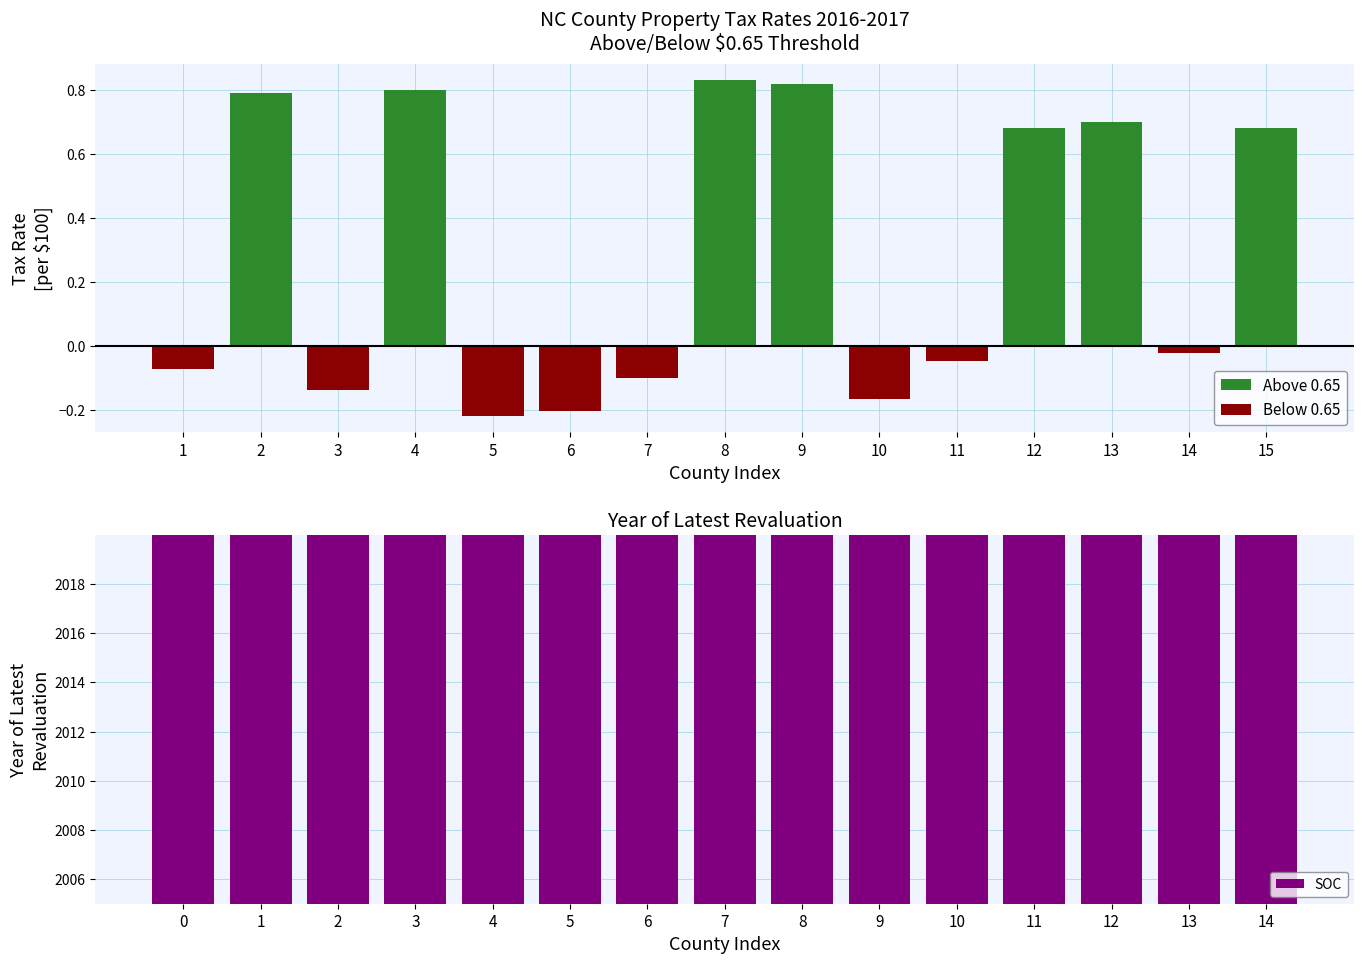

Is it true that SOC equals 892.0 at 9?

False